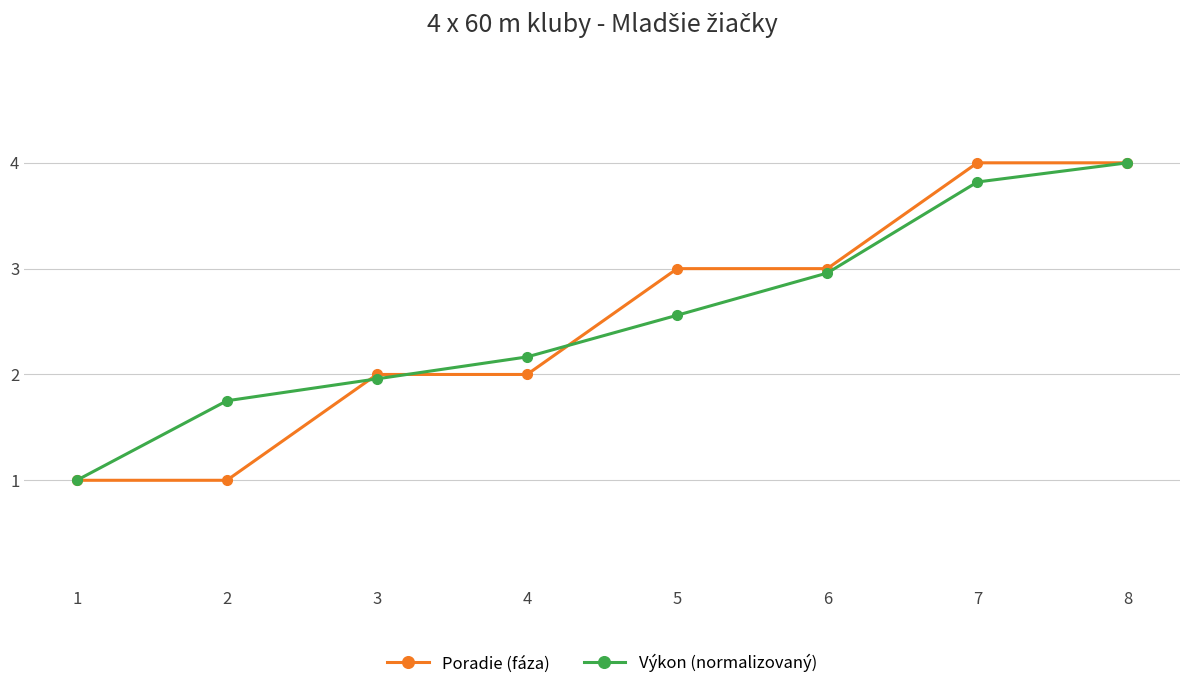

How many lines are shown in the chart?

2